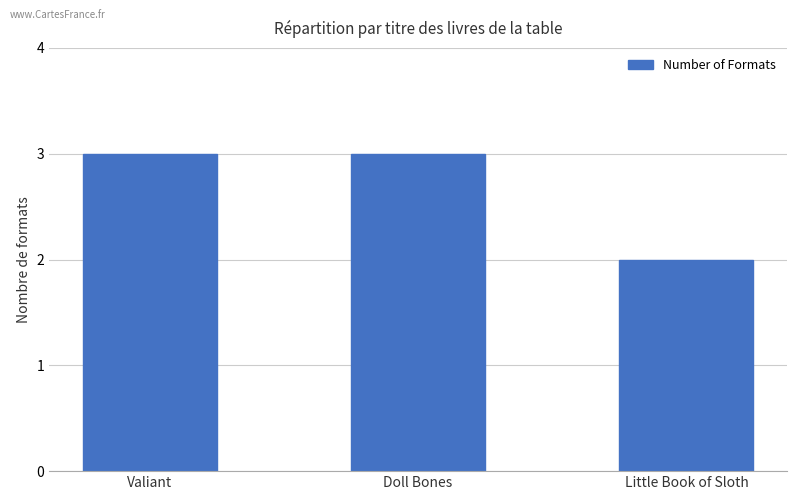

At which category does the chart reach its minimum across all series?

Little Book of Sloth